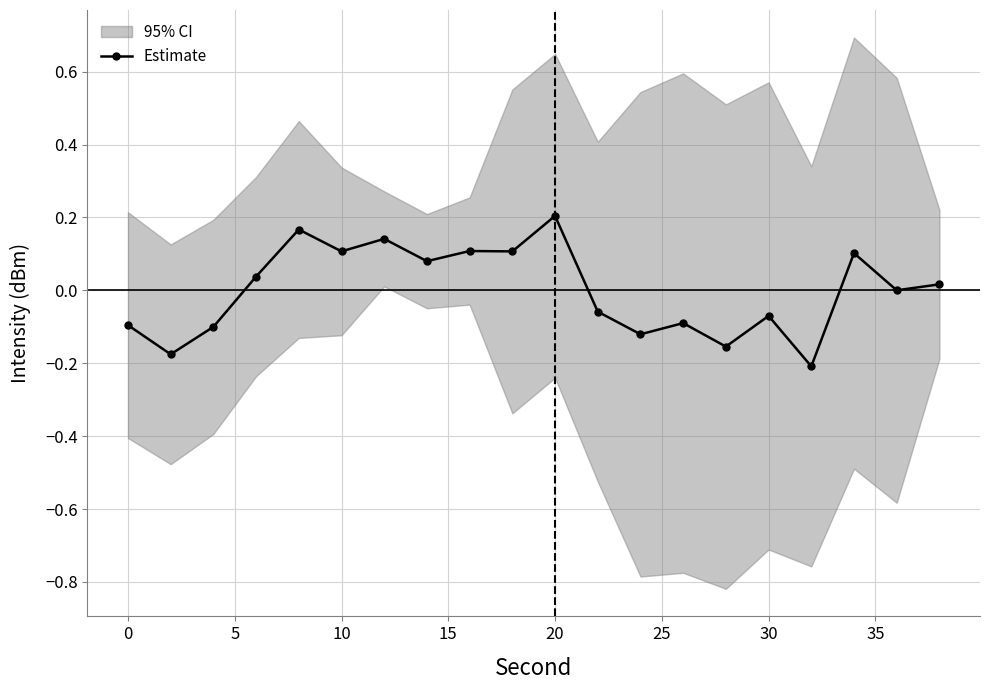

Which category has the highest value in the Estimate series?

20